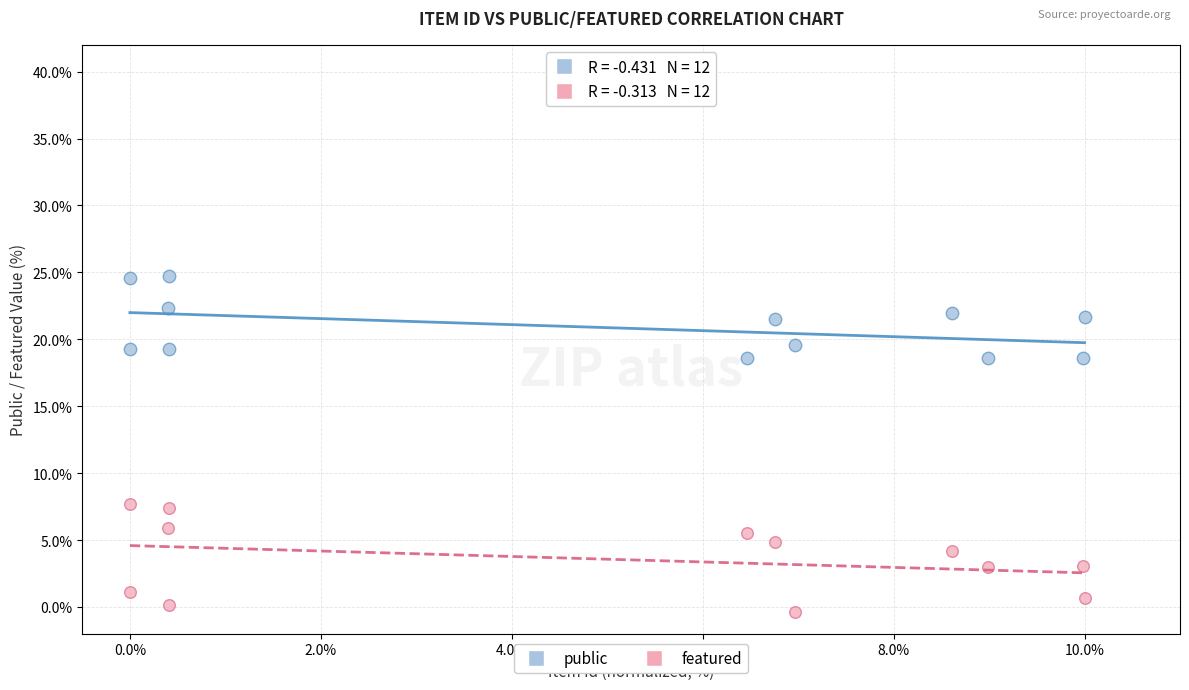

Which series reaches the maximum Y coordinate?

public